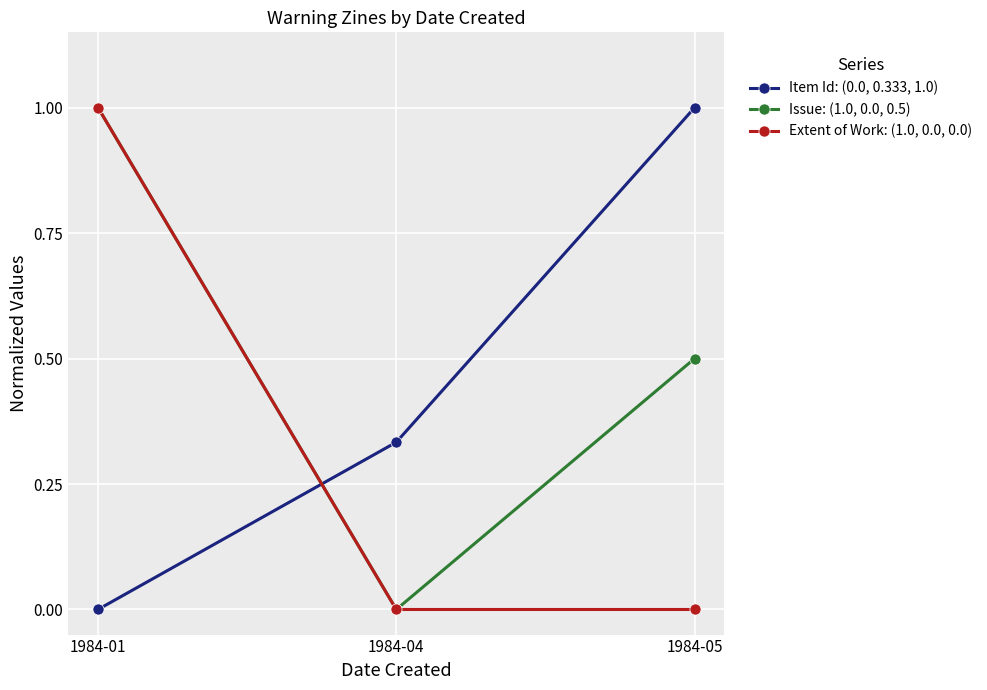

How many lines are shown in the chart?

3